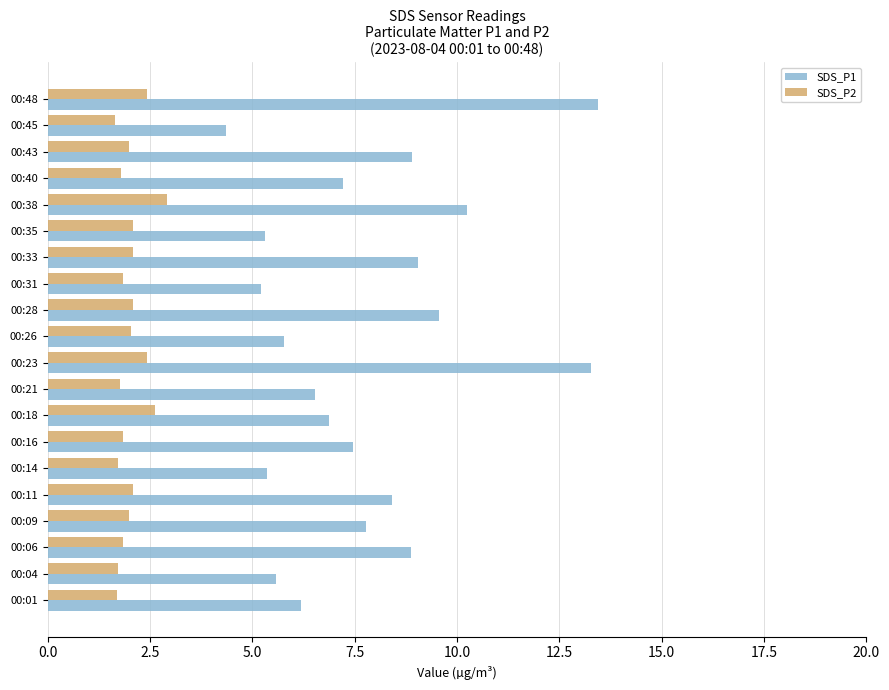

What is the highest value of the SDS_P2 series?

2.9